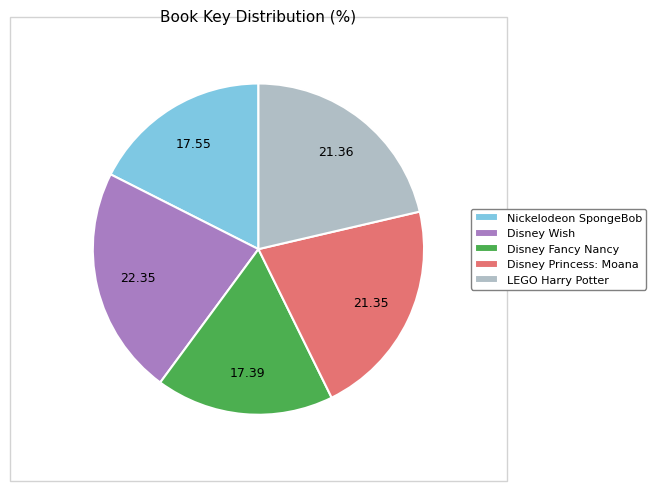

Does any single category account for the majority?

No